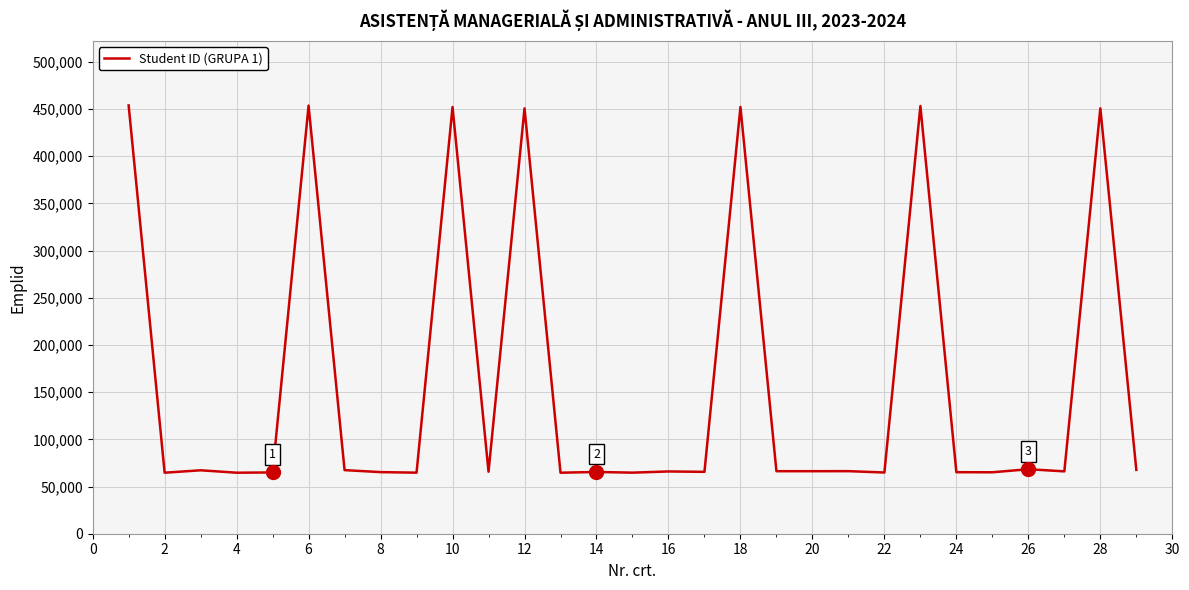

What is the minimum value shown in the chart?

64648